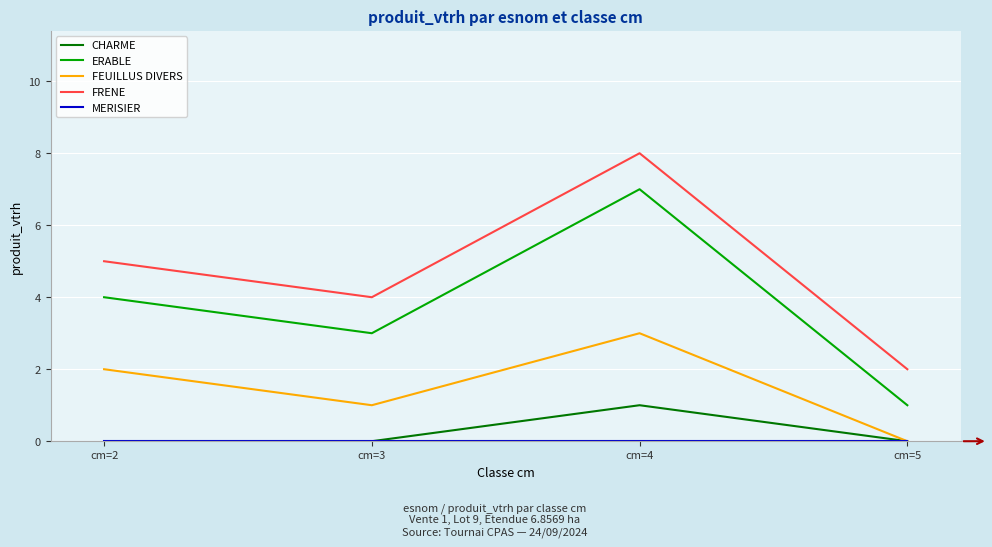

How many values in FEUILLUS DIVERS are above zero?

3